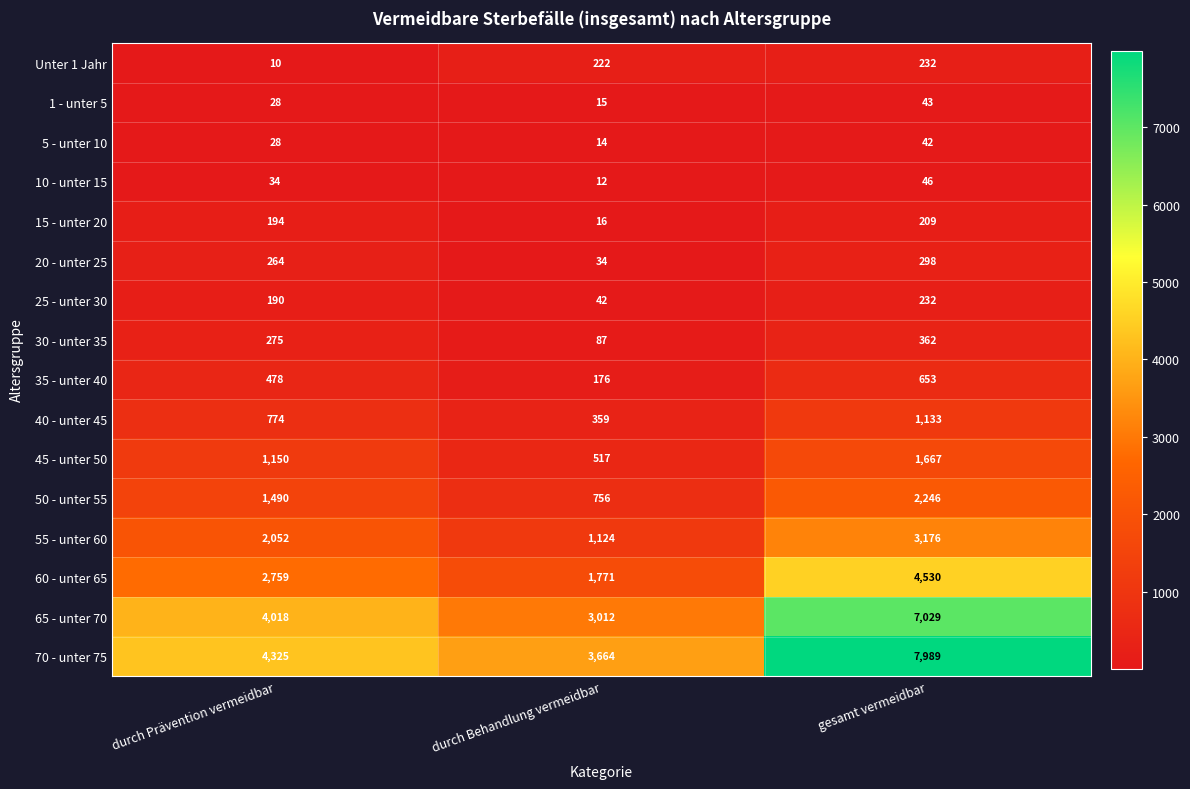

How many distinct data groups are displayed?

16